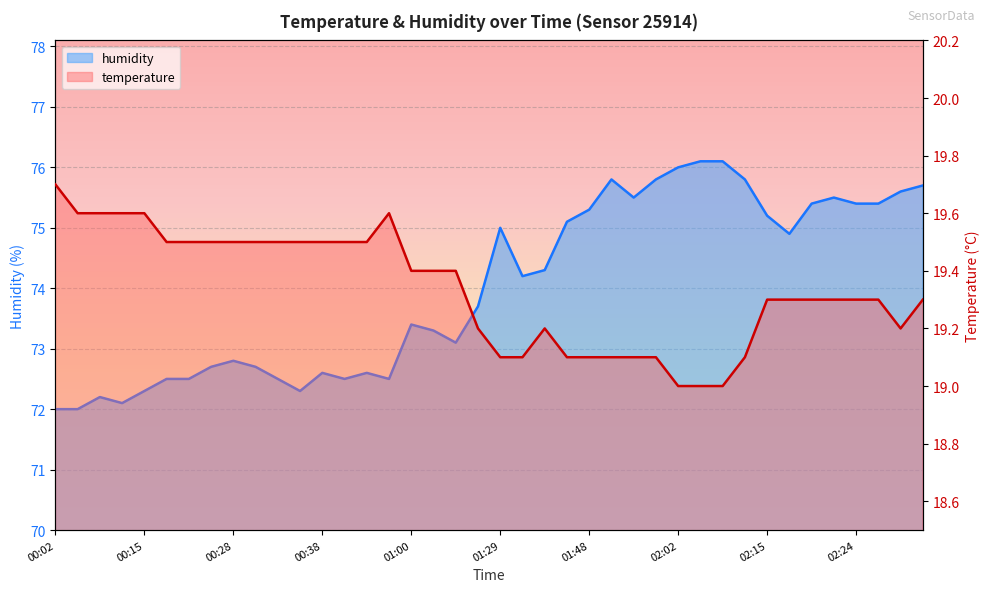

Which label corresponds to the smallest value in the chart?

02:02